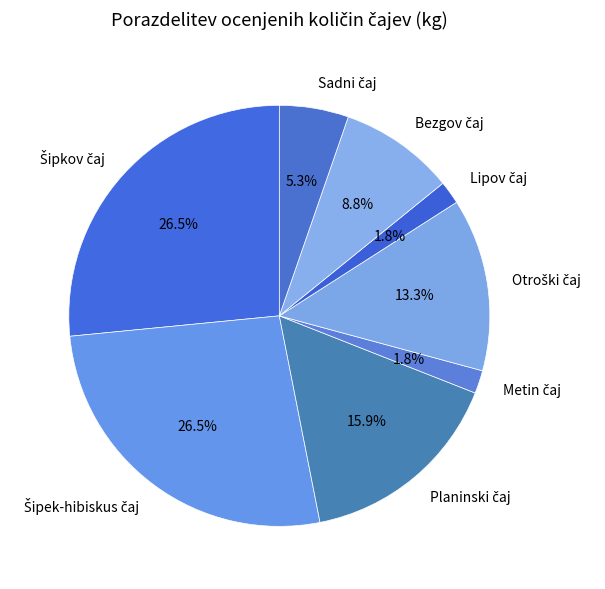

Is there any slice that represents more than half of the pie?

No